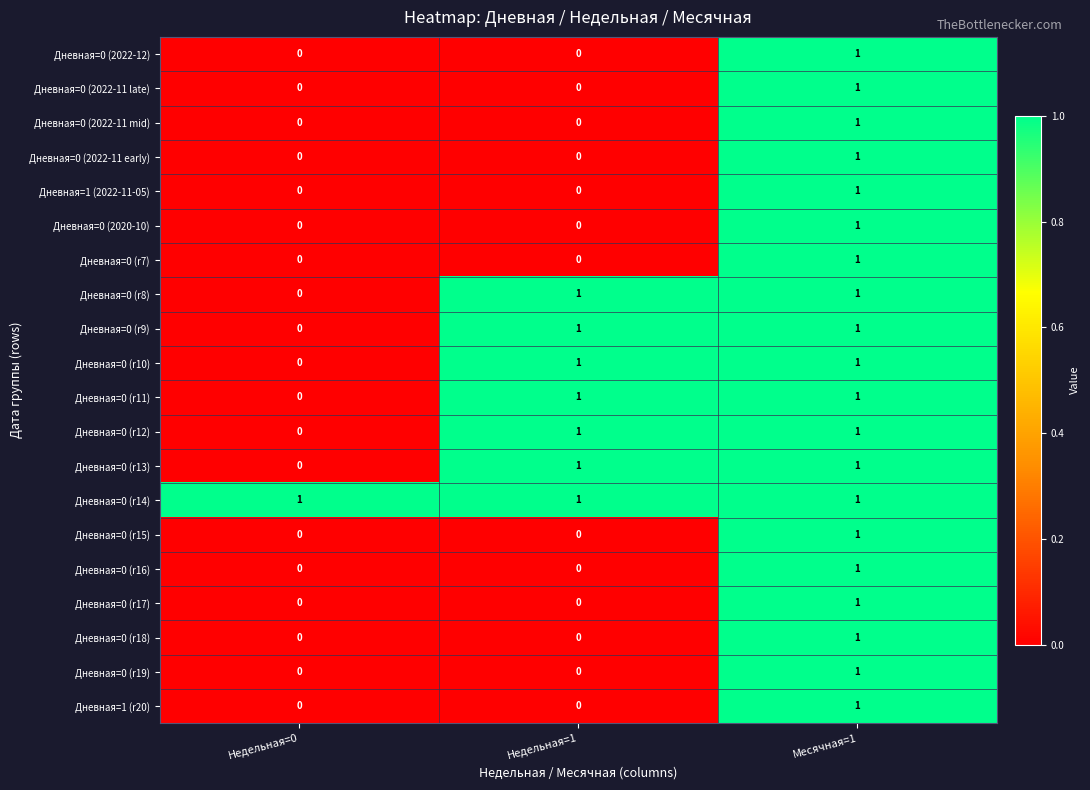

Which series has the largest total across all categories?

Дневная=0 (r14)